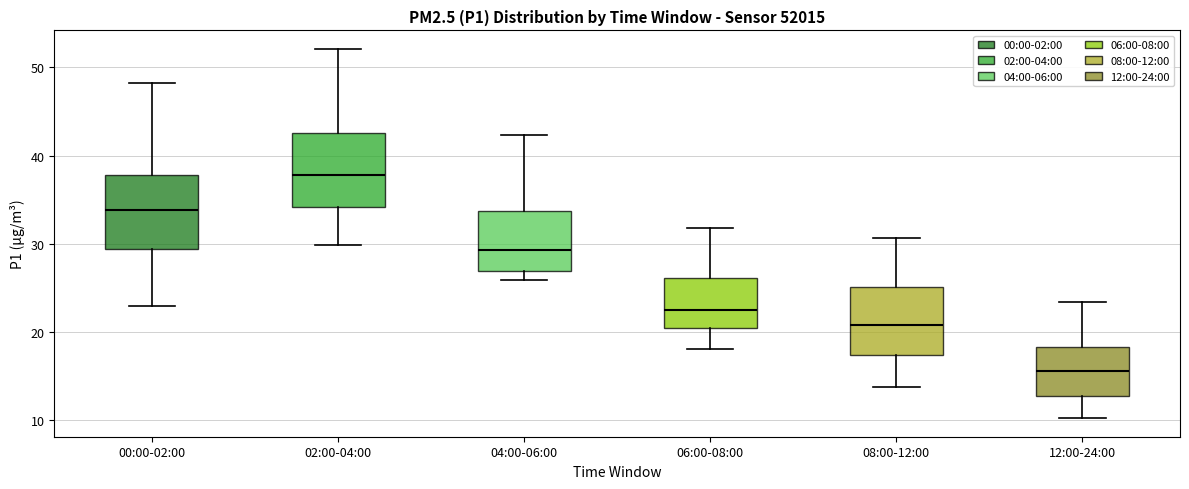

Reading left to right, read every box against the y-axis: the position of its median line, the range the box covers, and the ends of its whiskers. The values are not printed on the chart, so give them approximately, as read against the axis.

00:00-02:00: median 34, box 29 to 38, whiskers 23 to 48
02:00-04:00: median 38, box 34 to 43, whiskers 30 to 52
04:00-06:00: median 29, box 27 to 34, whiskers 26 to 42
06:00-08:00: median 23, box 20 to 26, whiskers 18 to 32
08:00-12:00: median 21, box 17 to 25, whiskers 14 to 31
12:00-24:00: median 16, box 13 to 18, whiskers 10 to 23